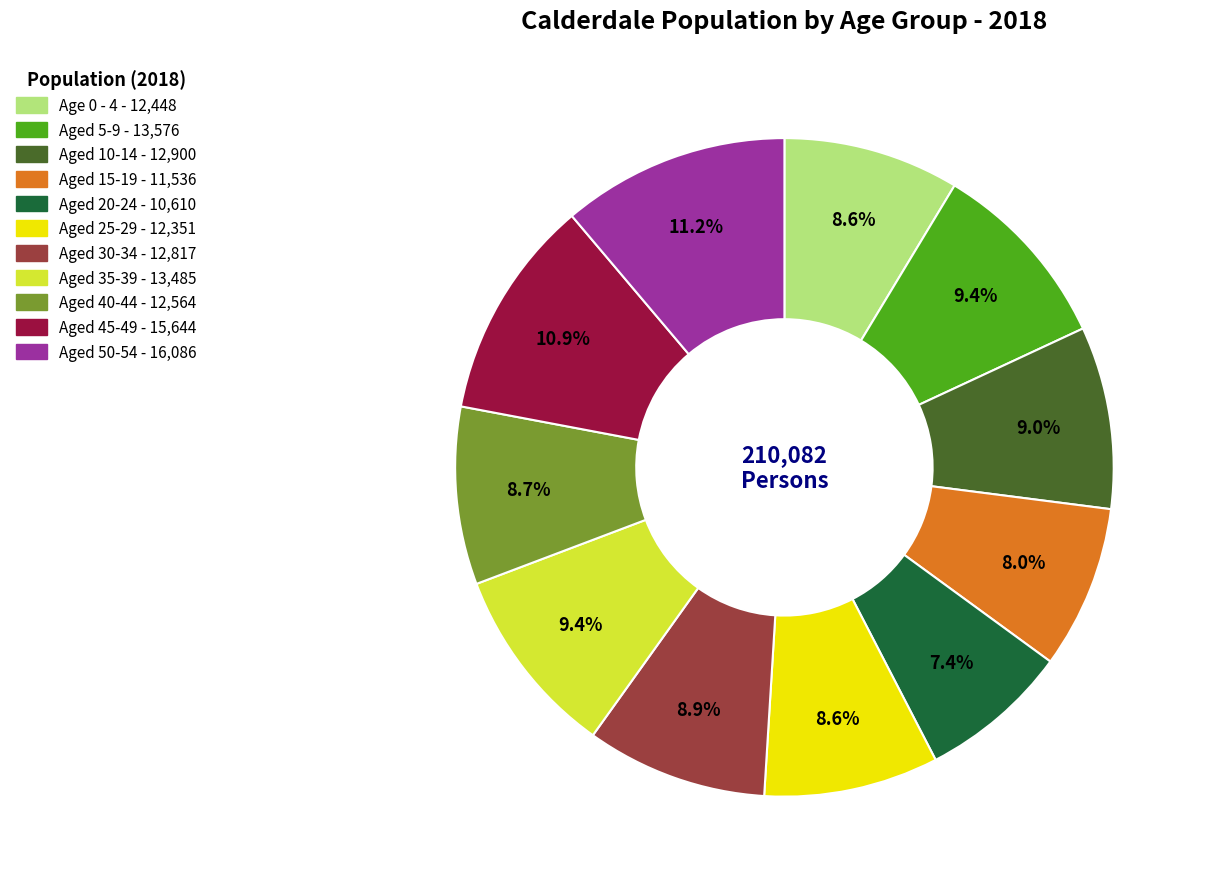

Between Aged 30-34 and Aged 15-19, which is larger?

Aged 30-34